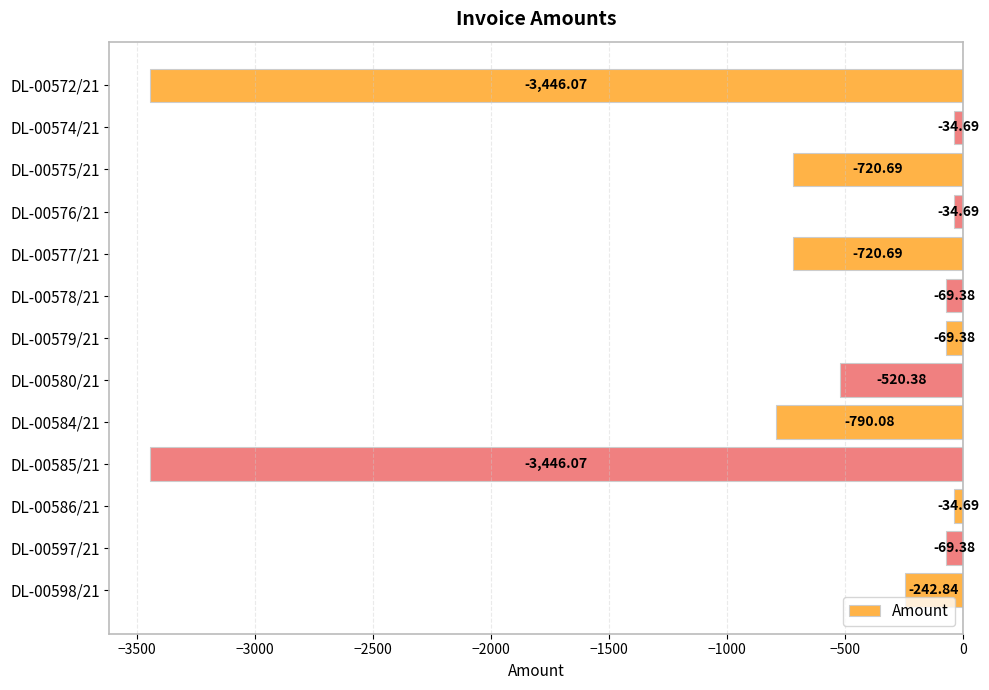

What is the change in value from DL-00579/21 to DL-00584/21?

-720.7